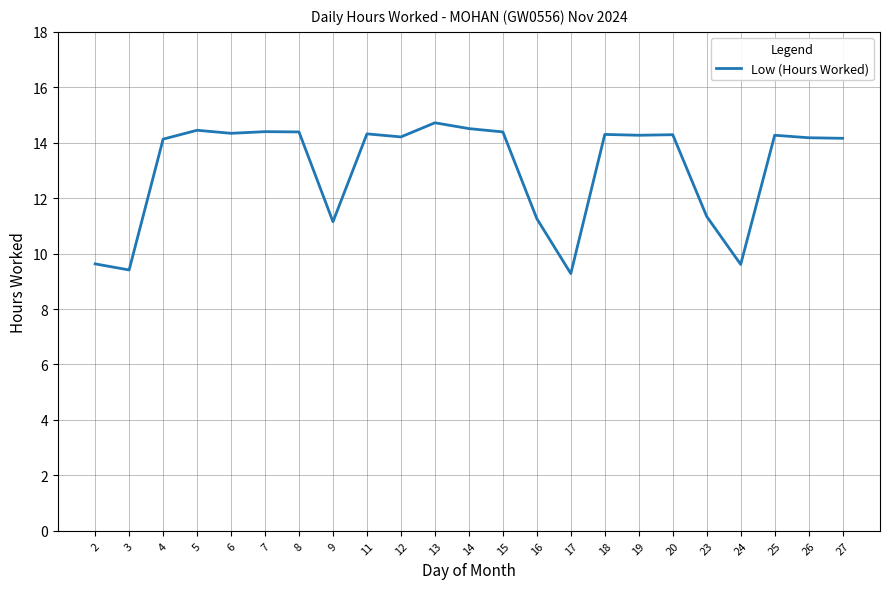

The value at 7 is 14.4. True or false?

True